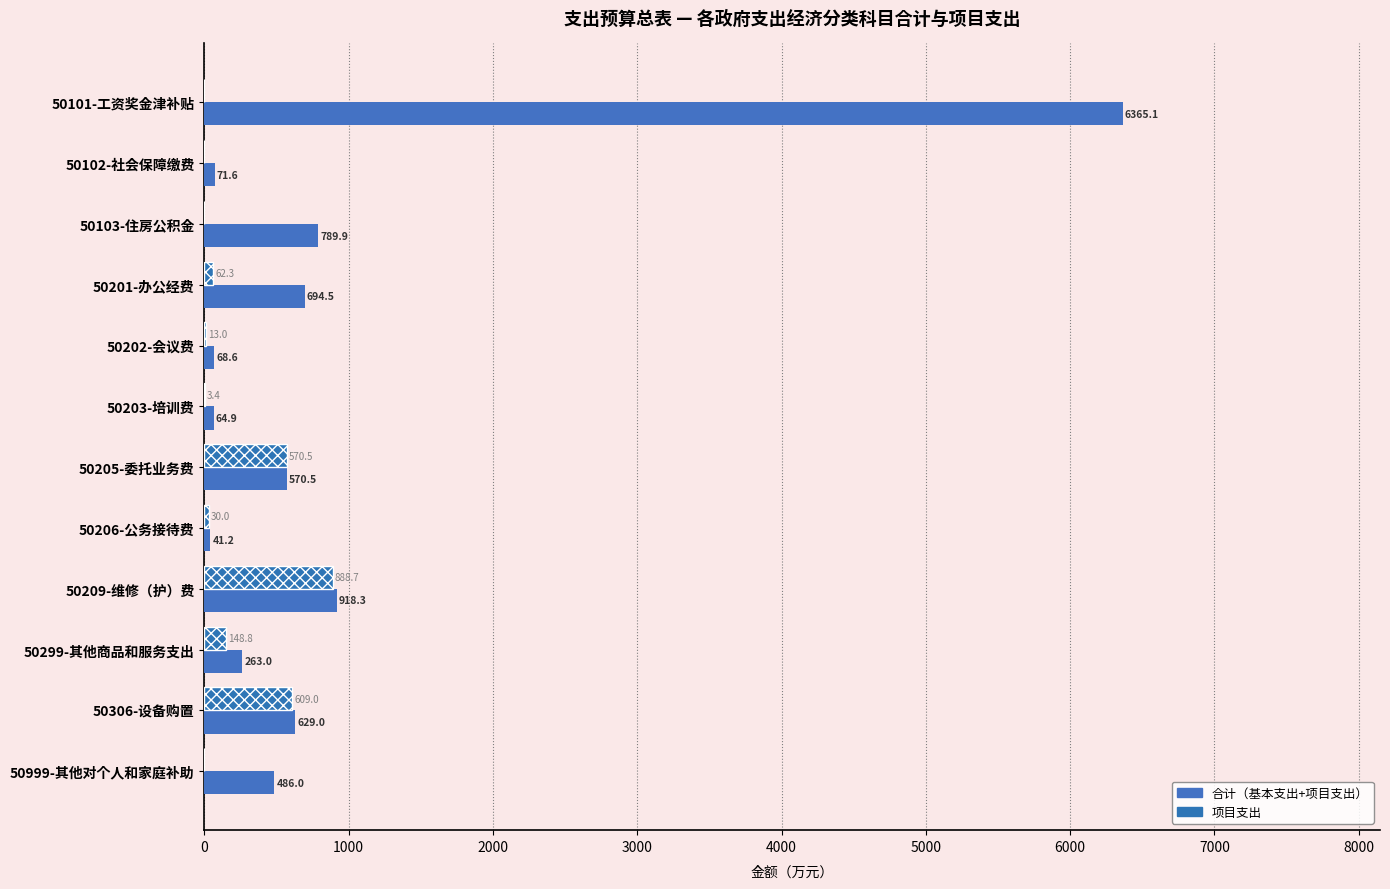

How many data points does each series have?

12